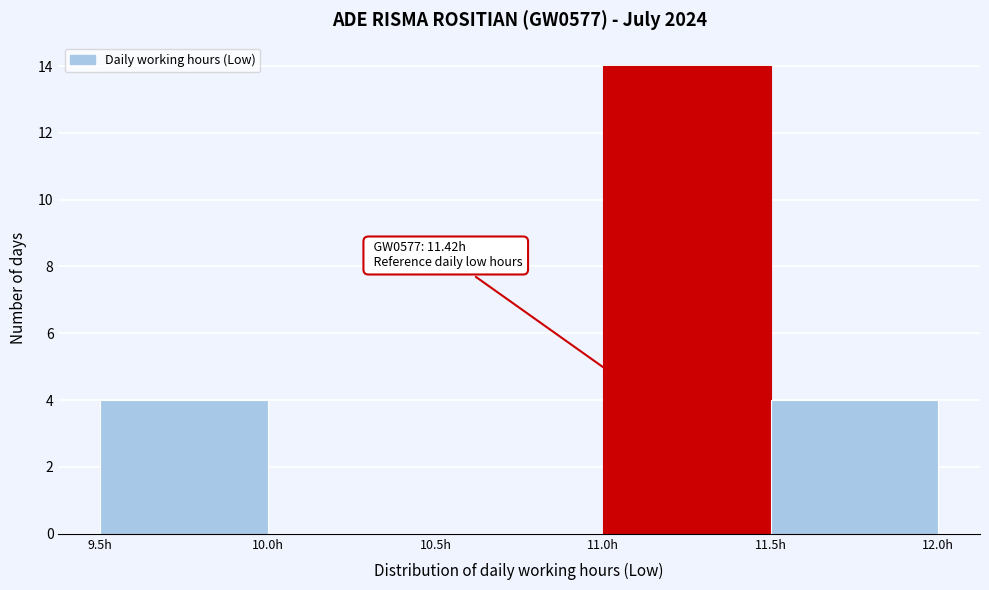

Over which range of the x-axis is the bar tallest?

11.0 to 11.5